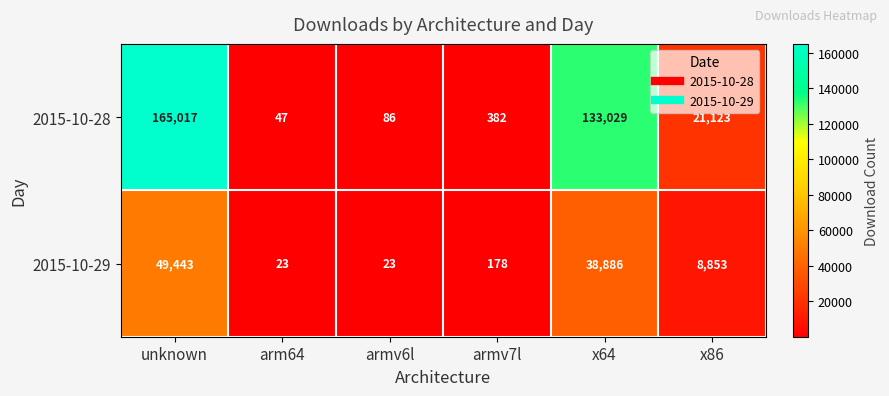

Which series has the largest total across all categories?

2015-10-28